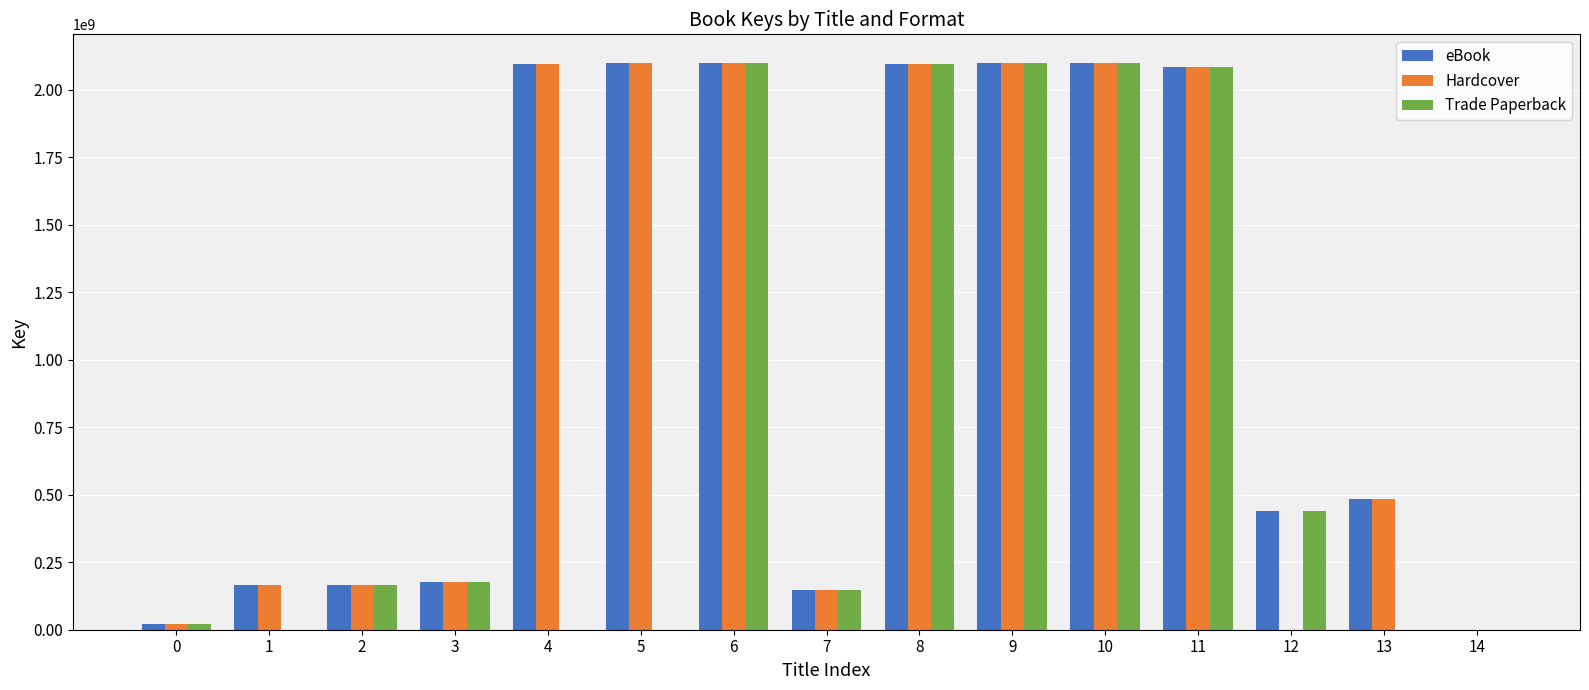

What is the maximum value shown in the chart?

2100098700